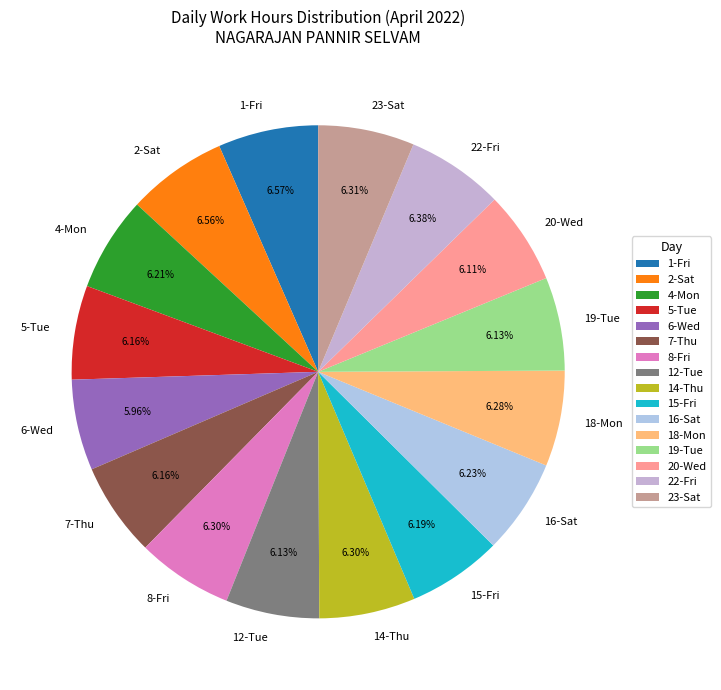

Count the number of slices in the pie.

16